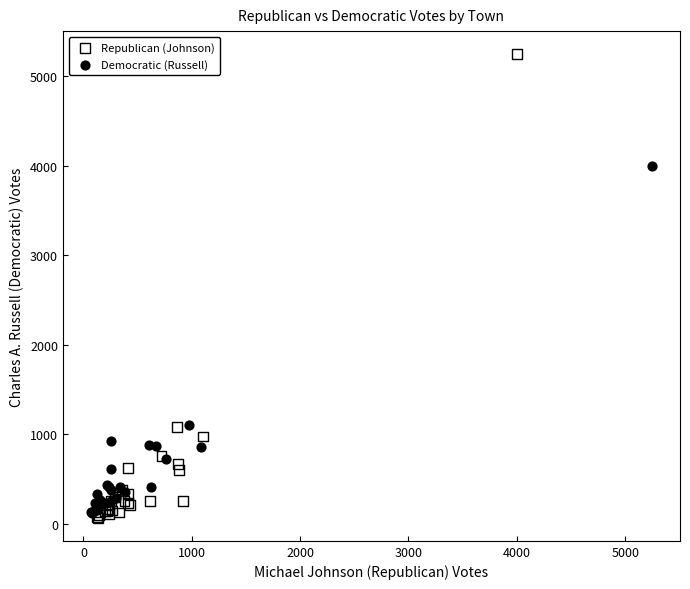

Which series contains the highest Y value?

Republican (Johnson)